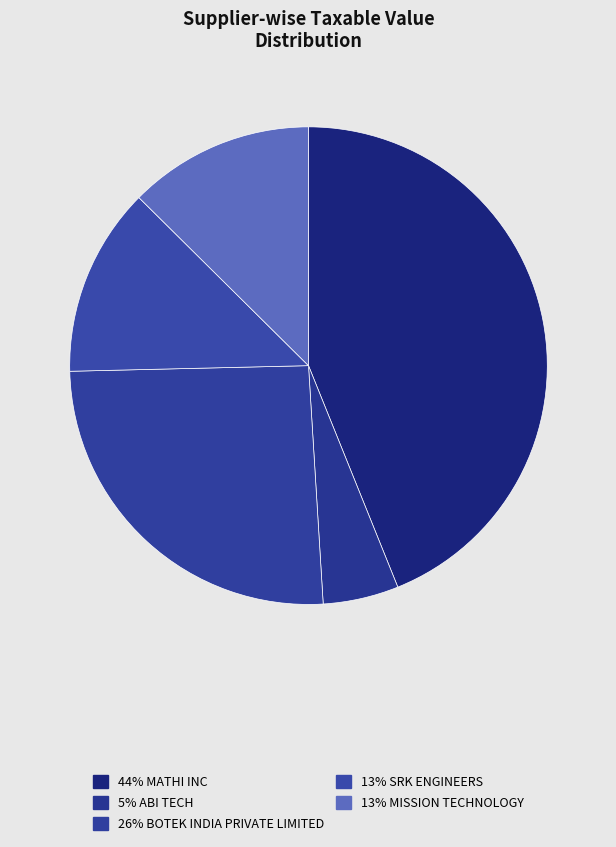

Count the number of slices in the pie.

5